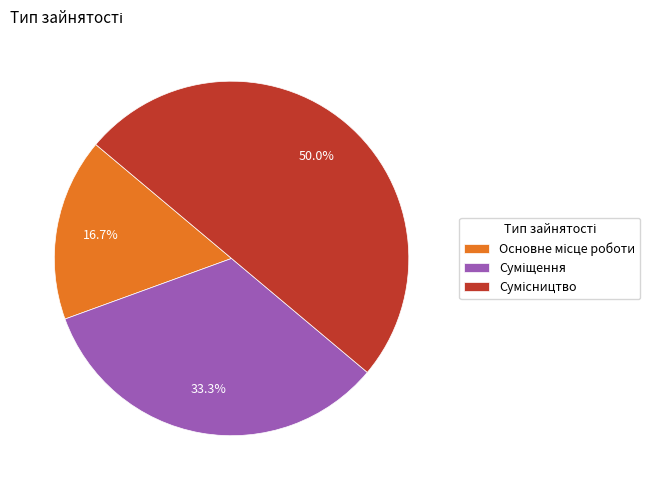

What percentage is the Основне місце роботи slice, to the nearest percent?

17%